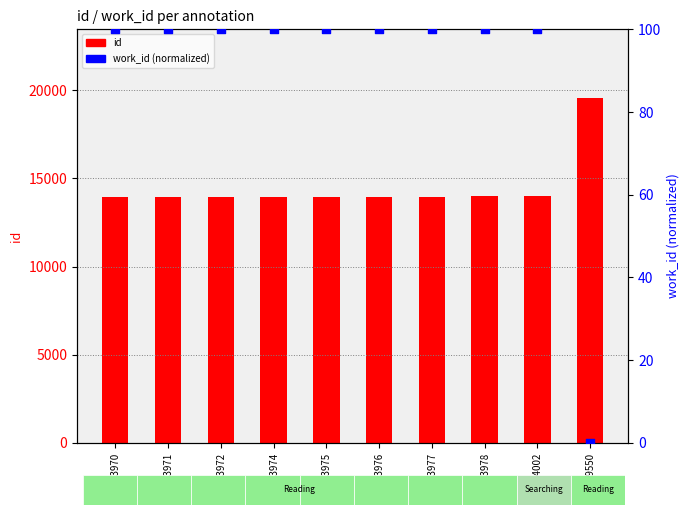

At how many categories does at least one series exceed 6338?

10